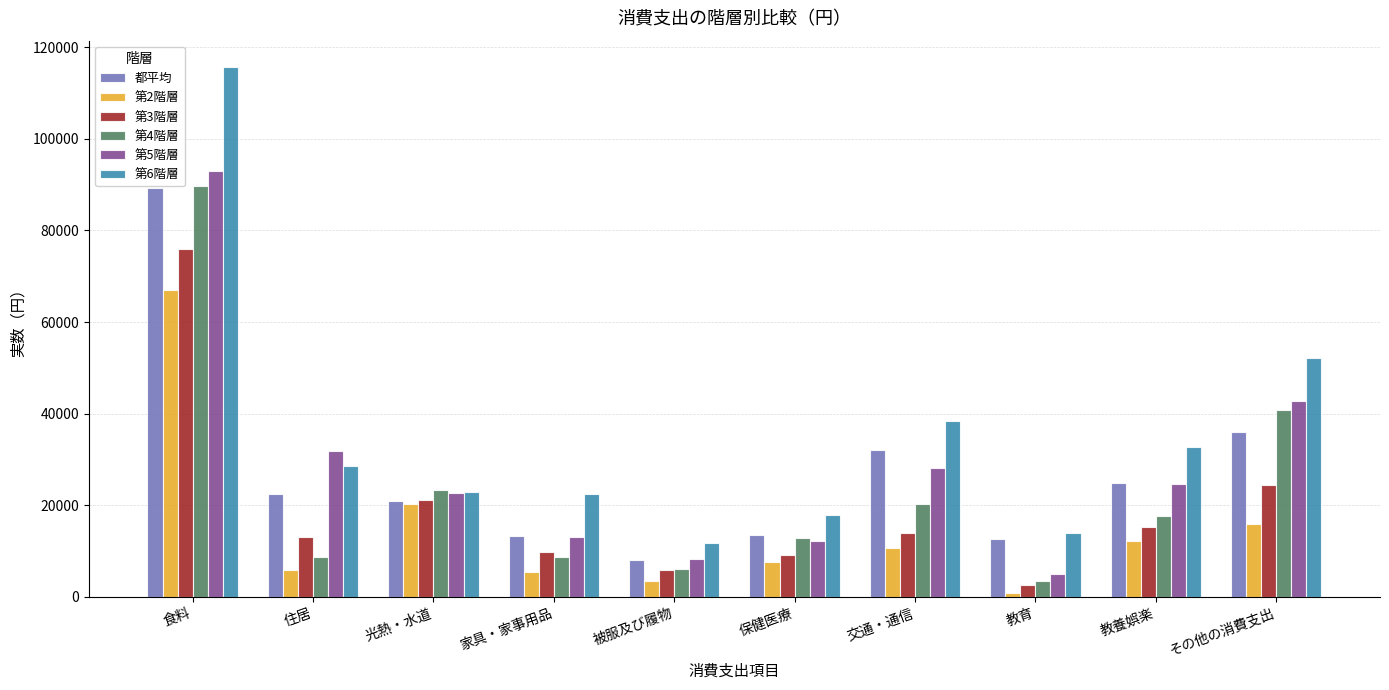

Read the 都平均 value at 保健医療.

13416